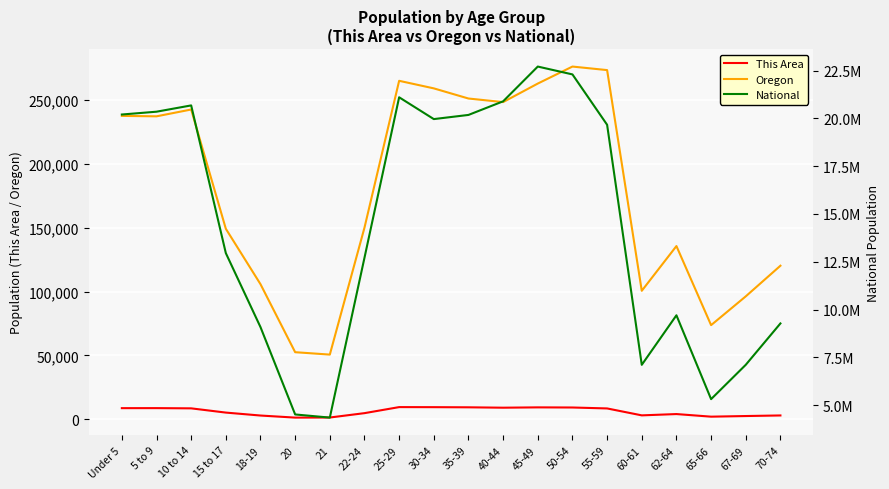

Which series changed the most between Under 5 and 18-19?

National